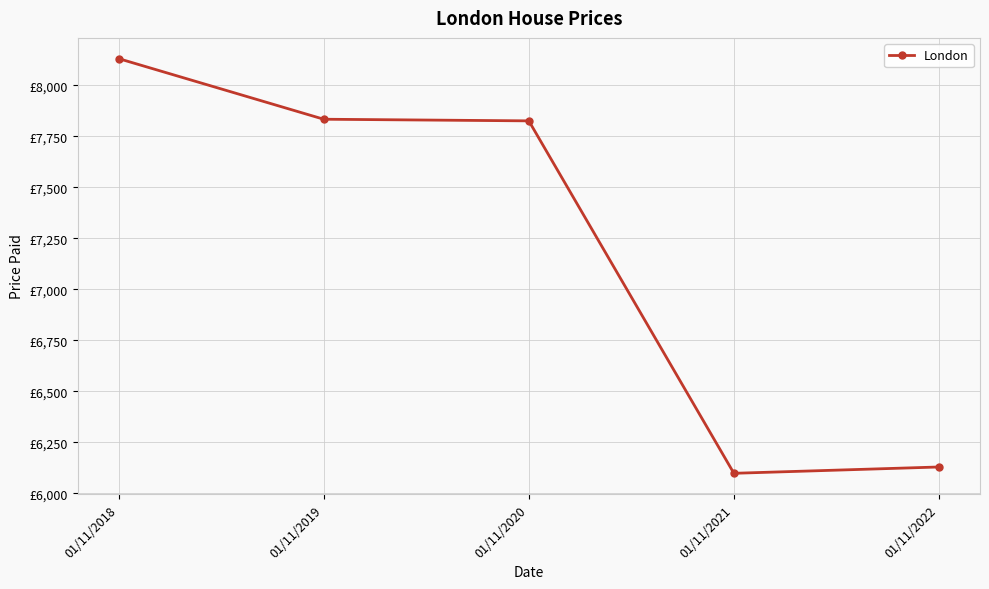

Does the chart have visible grid lines?

Yes